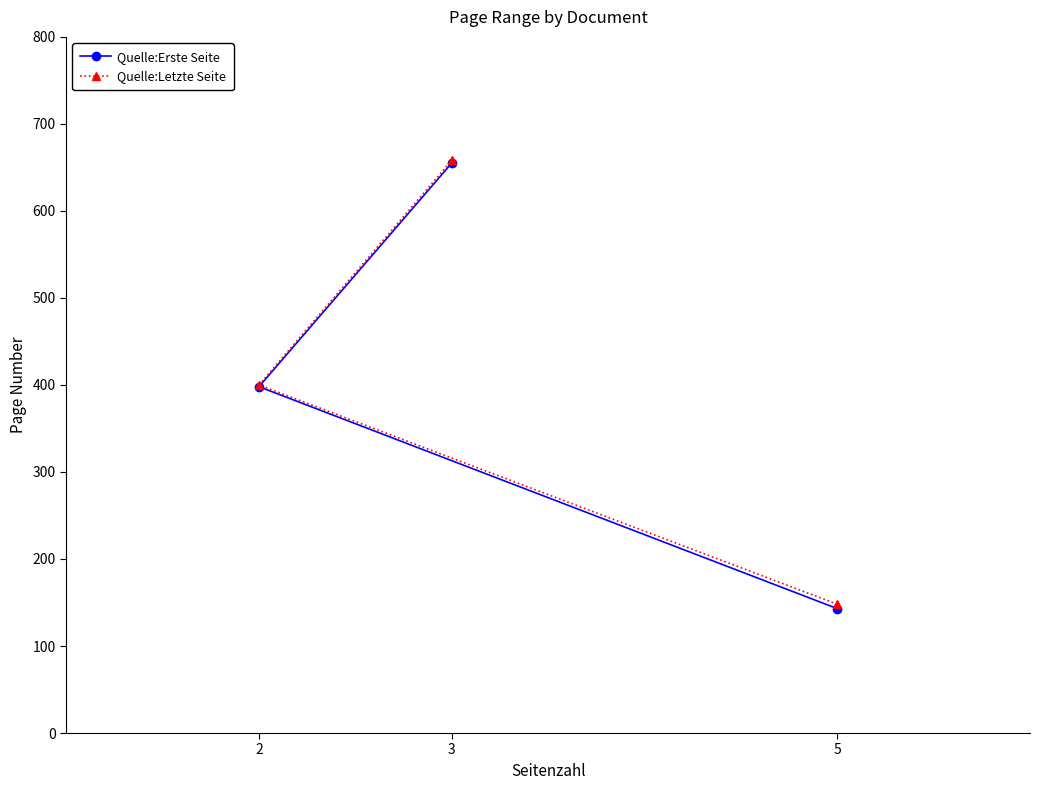

Is it true that Quelle:Erste Seite equals 655 at 3?

True